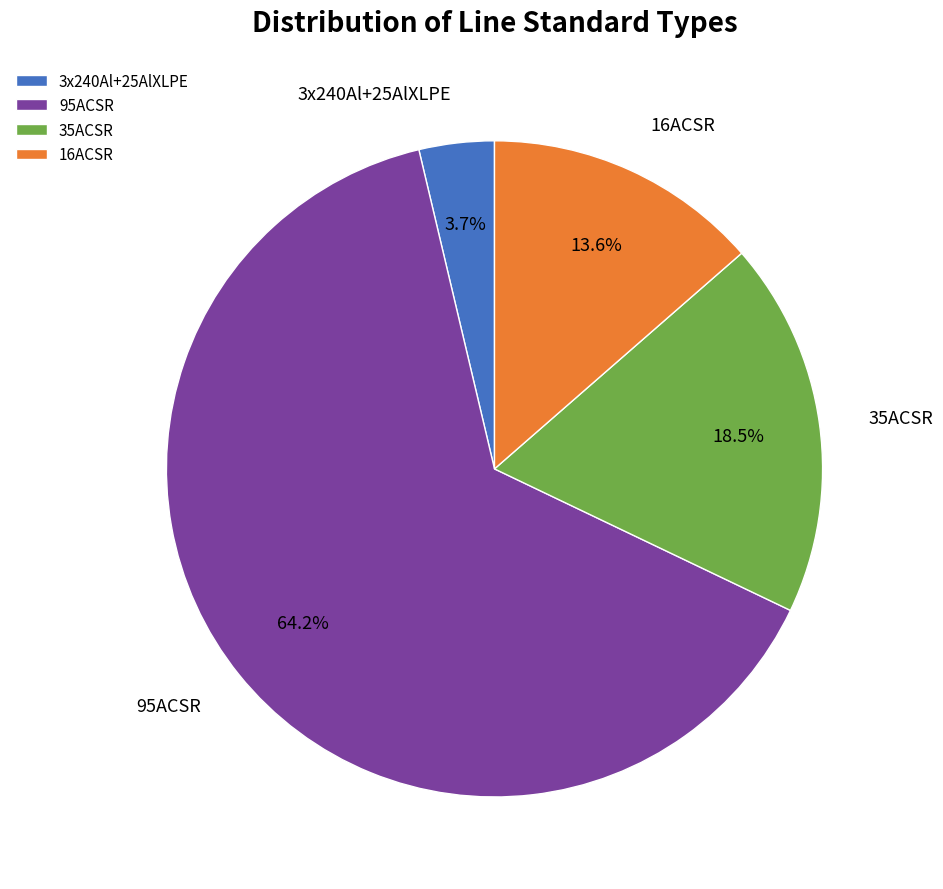

What portion of the pie excludes 35ACSR?

81.5%